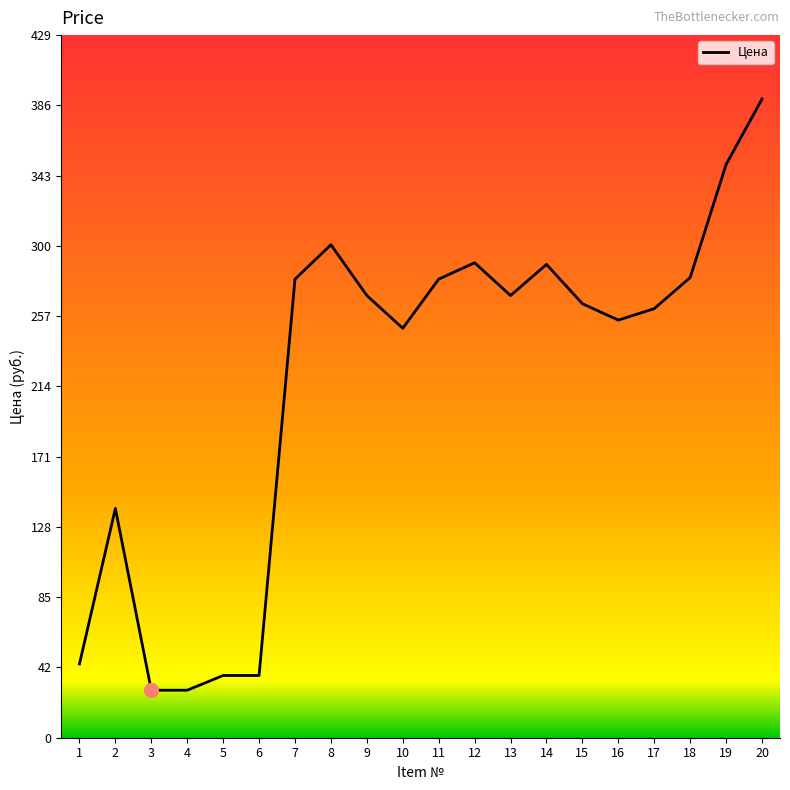

What is the difference between the second highest and minimum values?

321